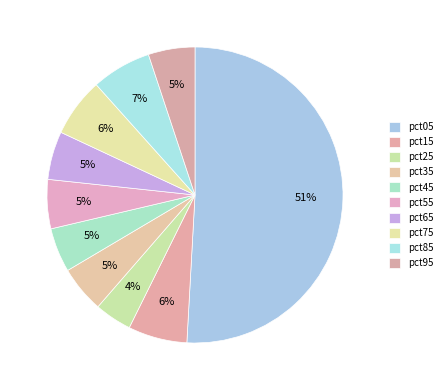

What is the majority slice?

pct05